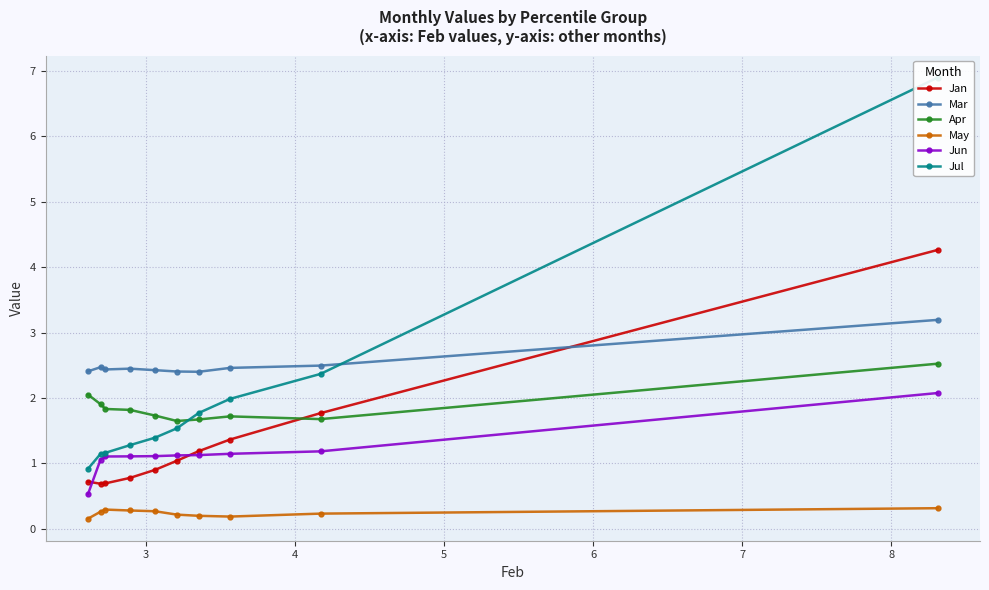

True or false: May and Jun cross at least once.

False